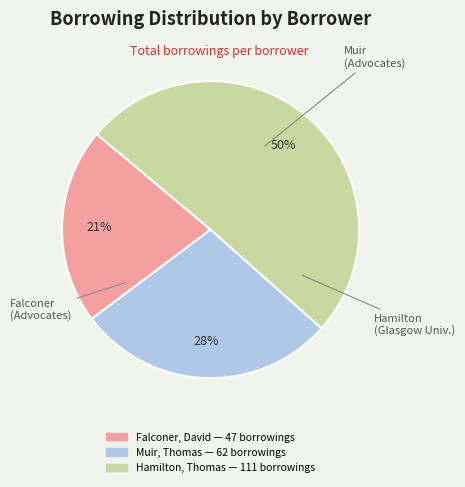

To the nearest percent, what is the average slice percentage?

33%